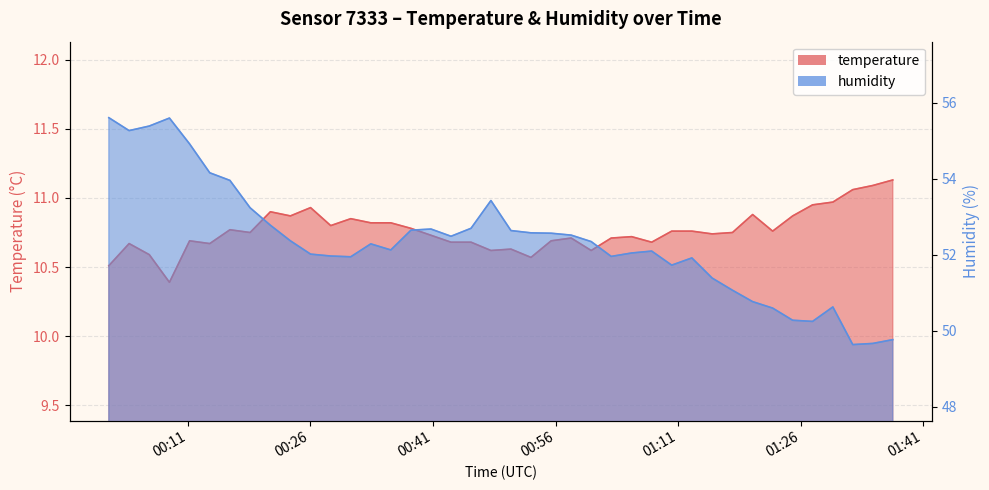

Which series has the largest total across all categories?

humidity